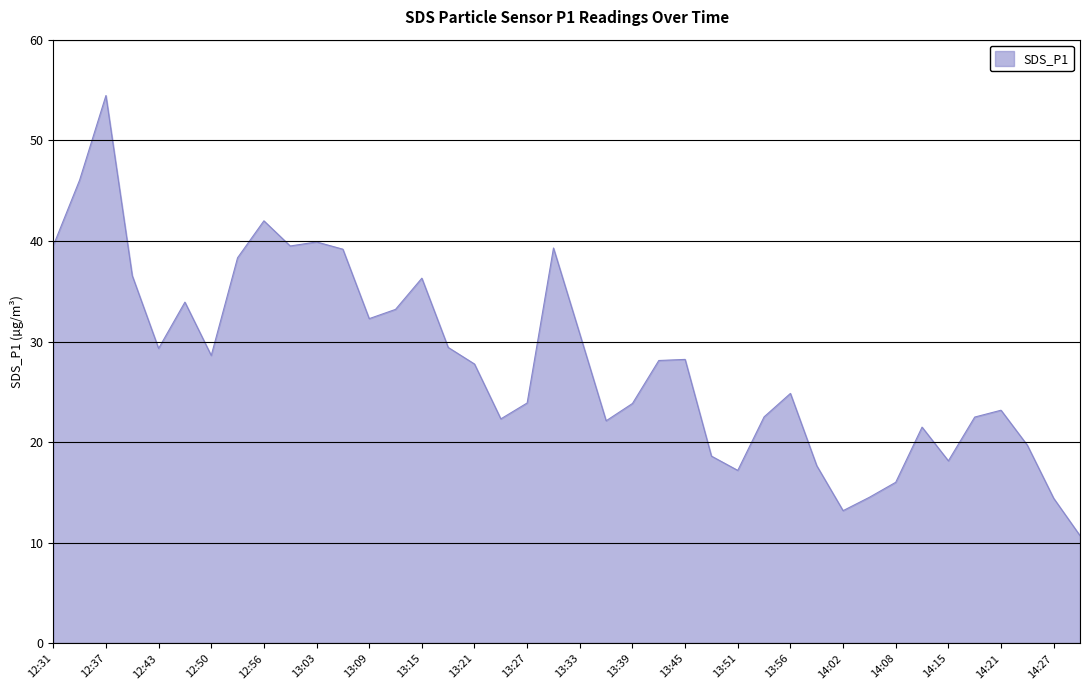

What is the difference between the maximum and minimum values?

43.7